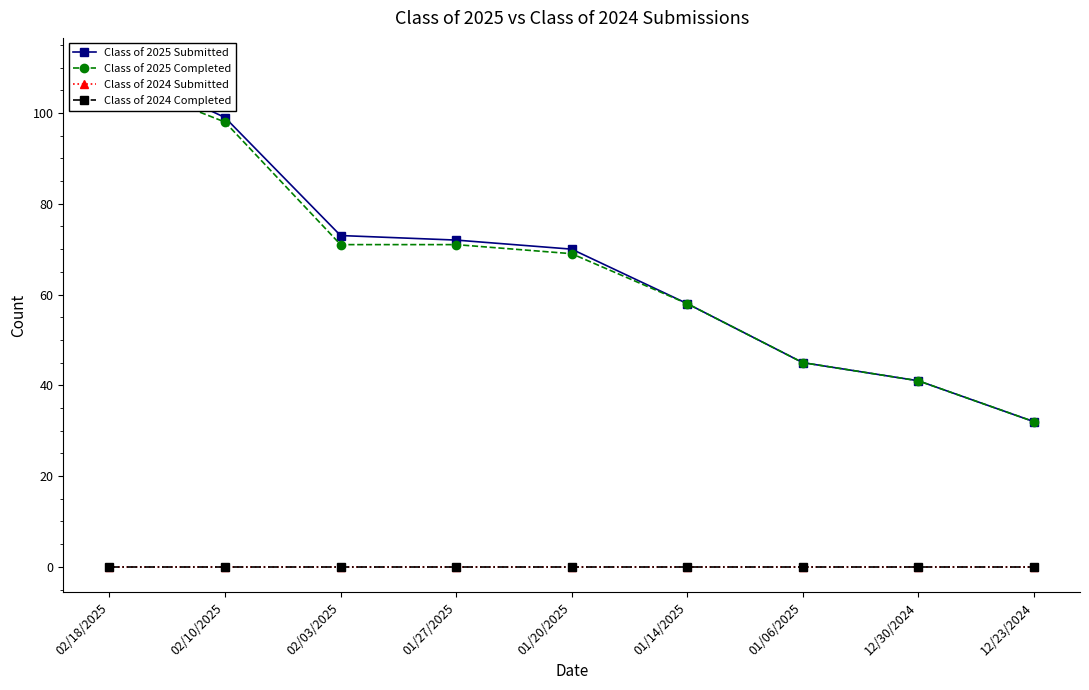

Reading left to right, transcribe all the data shown in this chart.

Class of 2025 Submitted: 111	99	73	72	70	58	45	41	32
Class of 2025 Completed: 108	98	71	71	69	58	45	41	32
Class of 2024 Submitted: 0	0	0	0	0	0	0	0	0
Class of 2024 Completed: 0	0	0	0	0	0	0	0	0